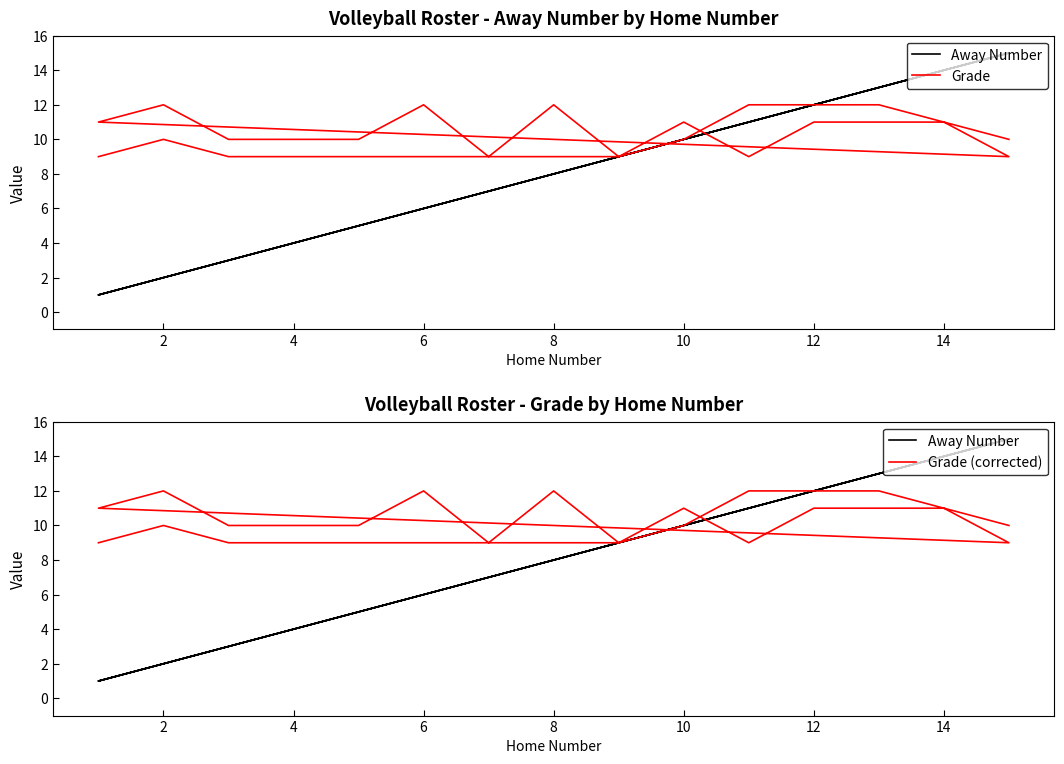

What is the maximum value shown in the chart?

15